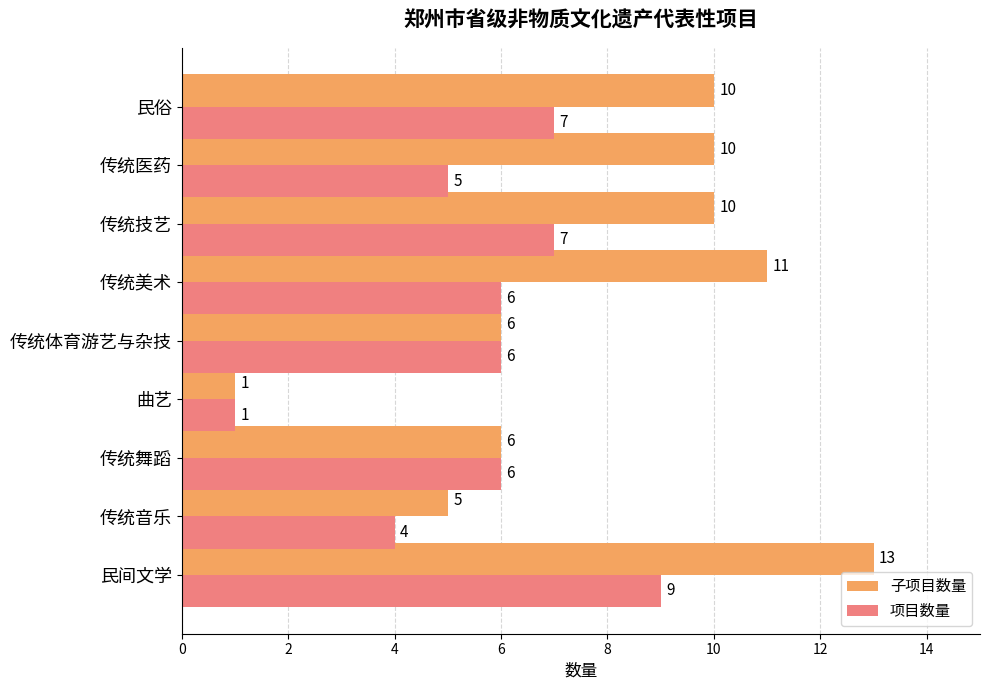

What is the average value of the 项目数量 series?

6